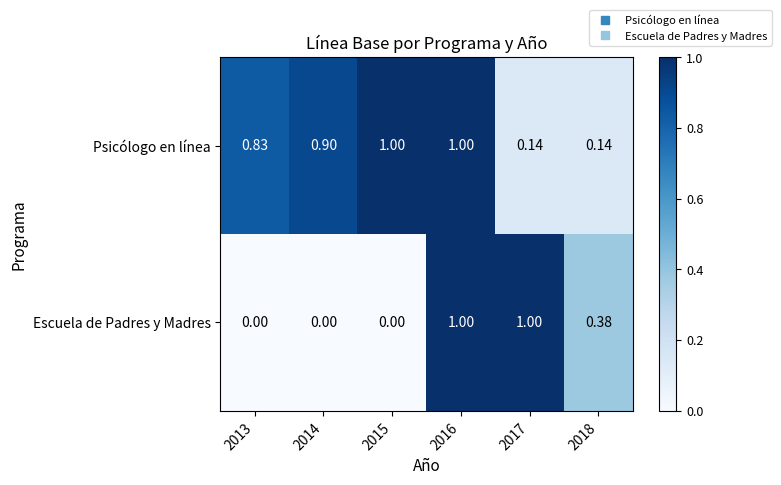

Which series changed the most between 2015 and 2017?

Escuela de Padres y Madres